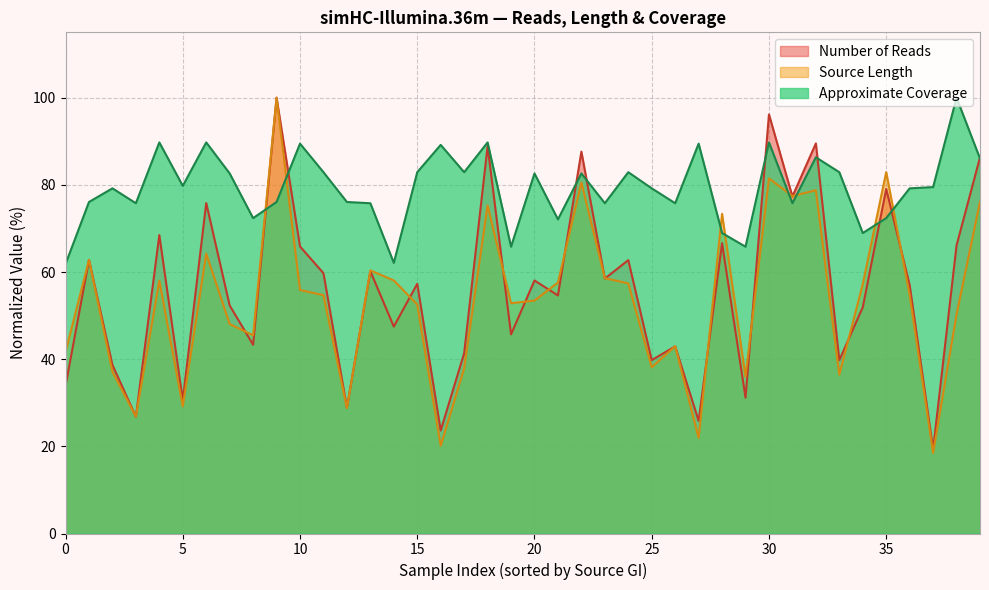

Which category has the highest value across all series?

75906225